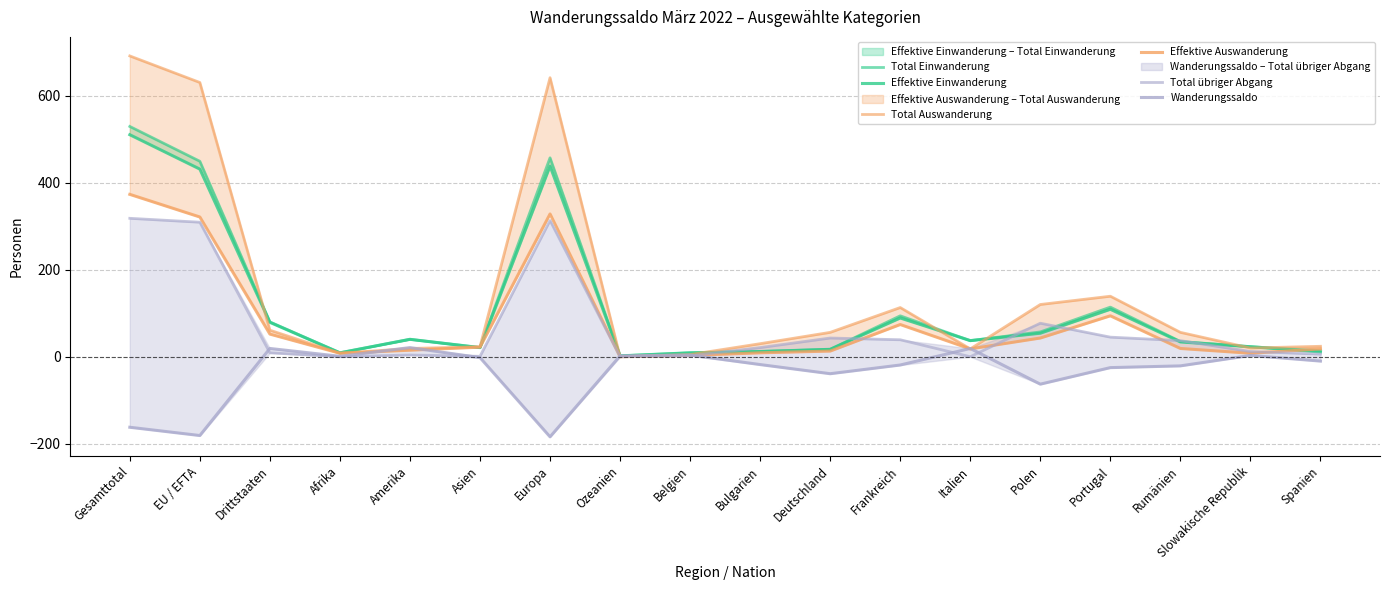

At which category is the sum across all series the highest?

Gesamttotal